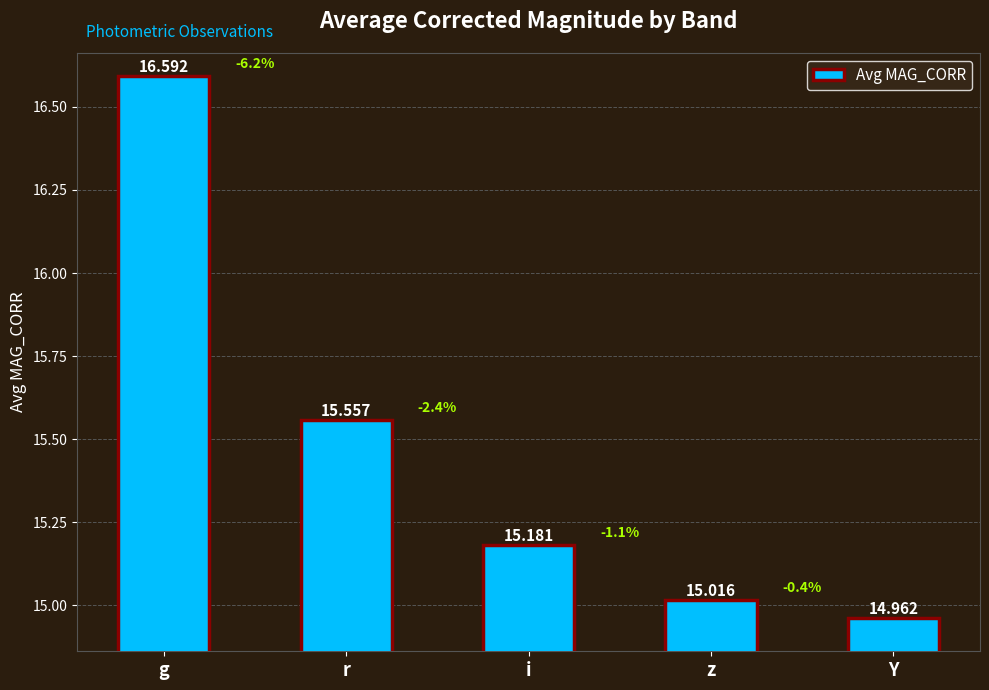

The value at i is 15.2. True or false?

True